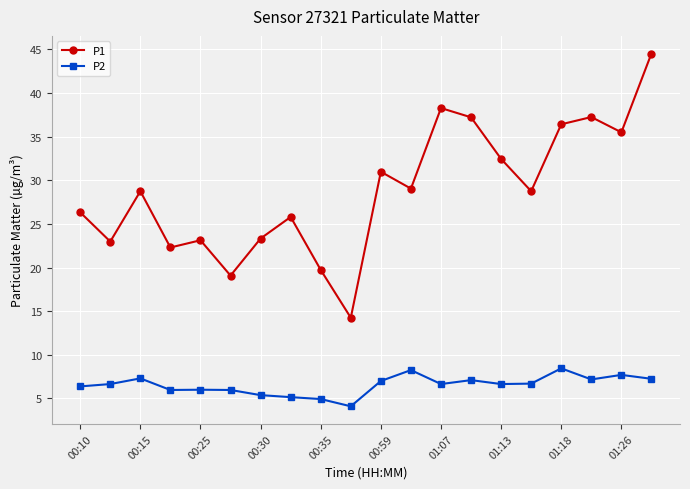

True or false: P2 and P1 cross at least once.

False